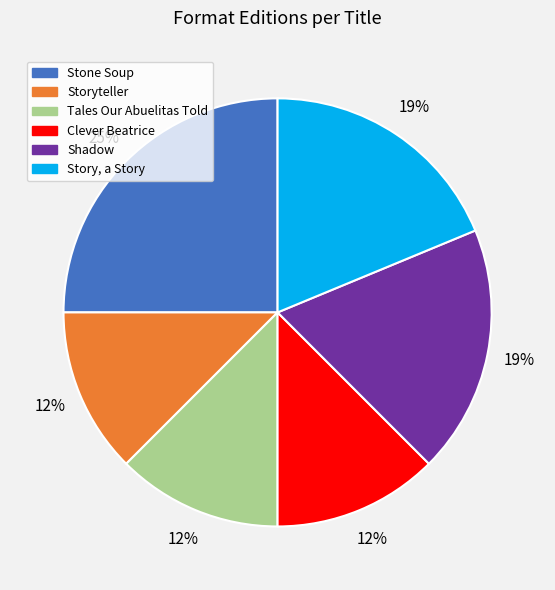

Between Story, a Story and Clever Beatrice, which is larger?

Story, a Story